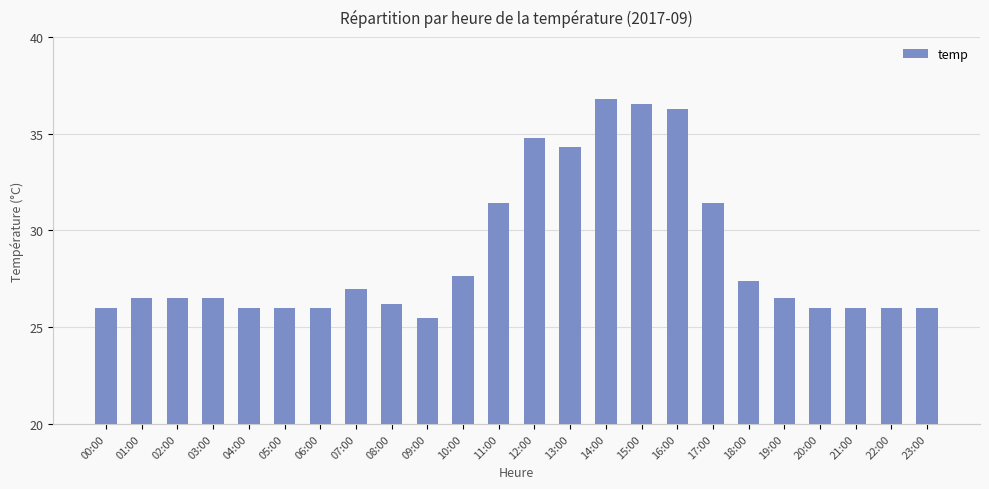

True or false: the data shows 48.3 at 11:00.

False